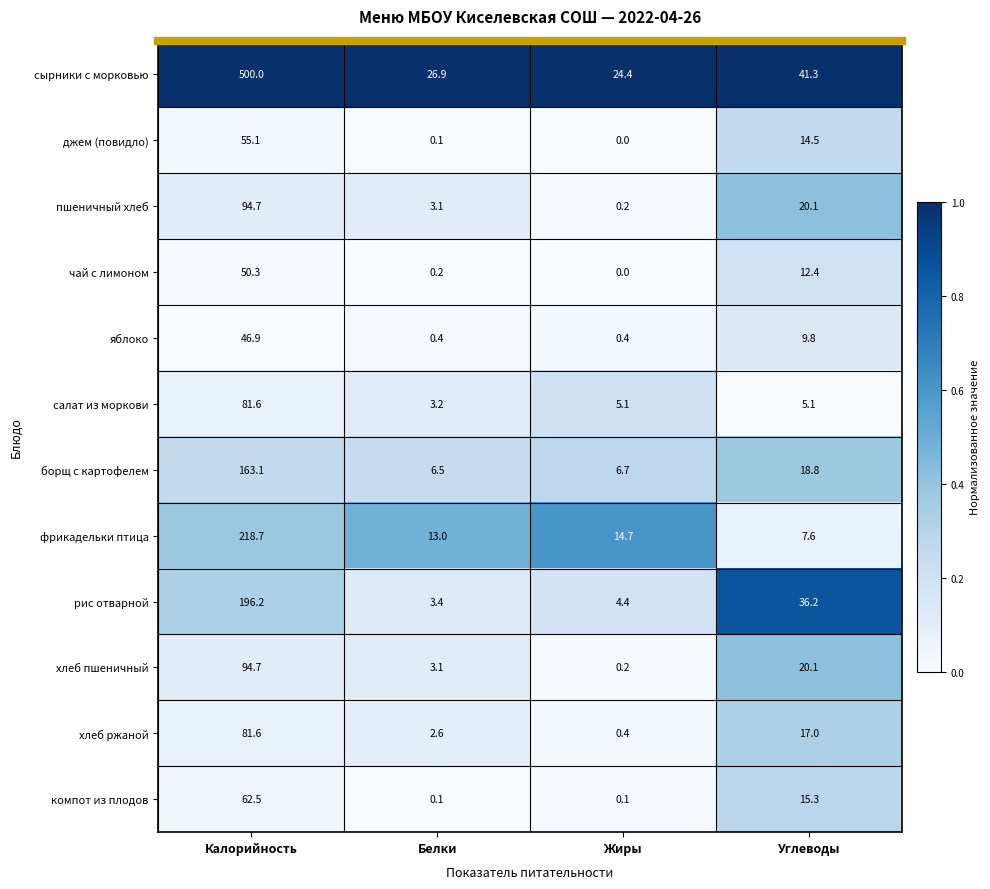

The value of джем (повидло) at Углеводы is 21.1. True or false?

False